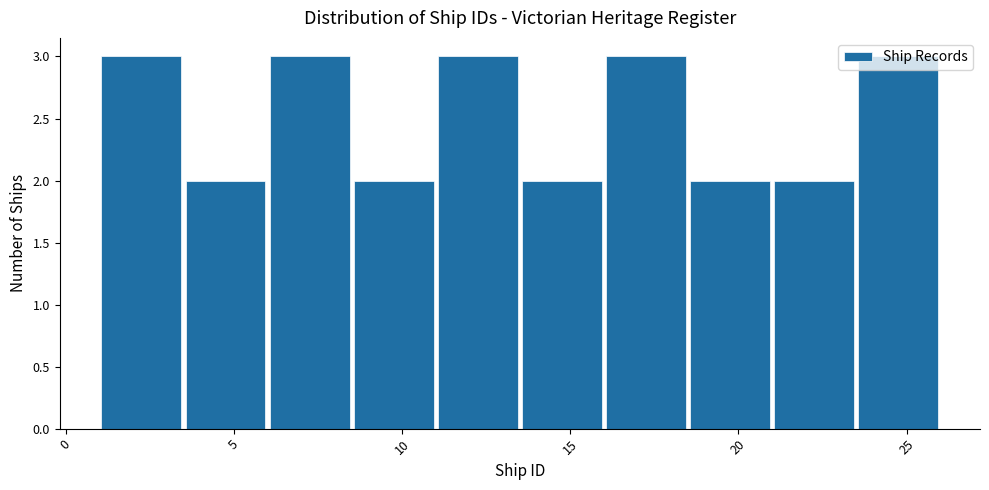

What is the height of the bar covering 3.5 to 6.0 on the x-axis? The values are not printed on the chart, so give them approximately, as read against the axis.

2